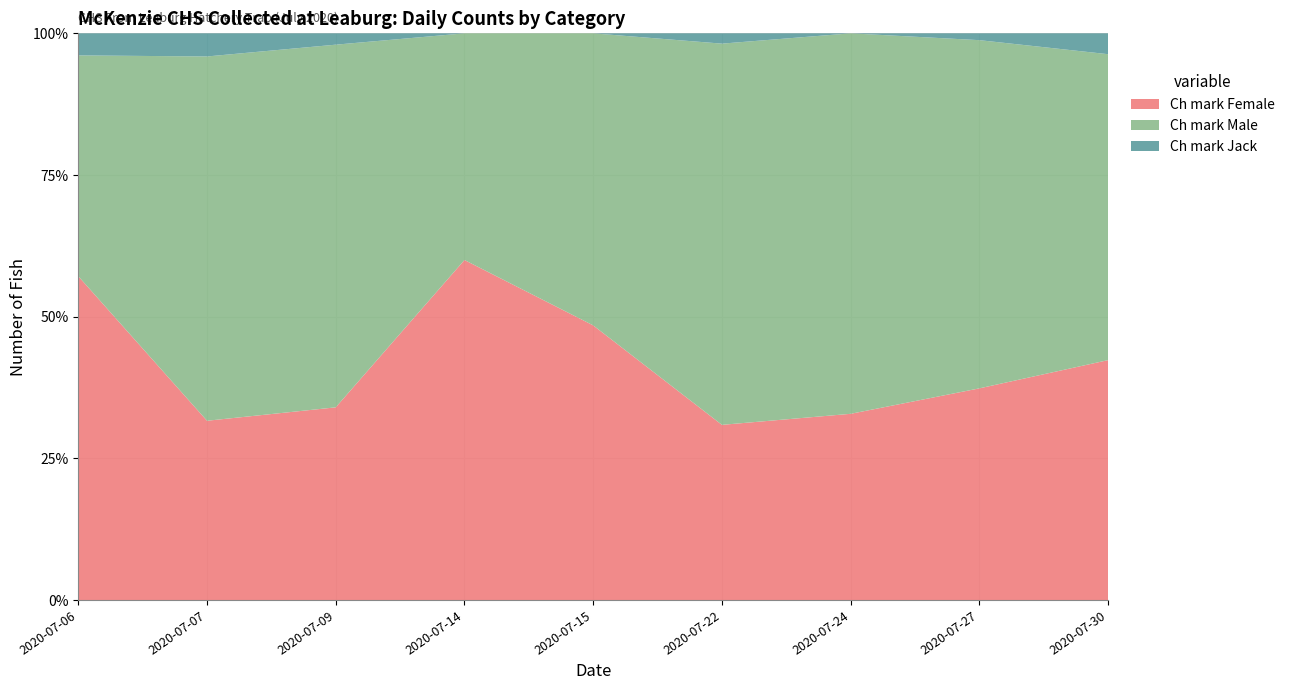

Reading left to right, transcribe all the data shown in this chart.

Ch mark Female: 2020-07-06=44	2020-07-07=31	2020-07-09=17	2020-07-14=33	2020-07-15=63	2020-07-22=34	2020-07-24=23	2020-07-27=31	2020-07-30=69
Ch mark Male: 2020-07-06=30	2020-07-07=63	2020-07-09=32	2020-07-14=22	2020-07-15=67	2020-07-22=74	2020-07-24=47	2020-07-27=51	2020-07-30=88
Ch mark Jack: 2020-07-06=3	2020-07-07=4	2020-07-09=1	2020-07-14=0	2020-07-15=0	2020-07-22=2	2020-07-24=0	2020-07-27=1	2020-07-30=6